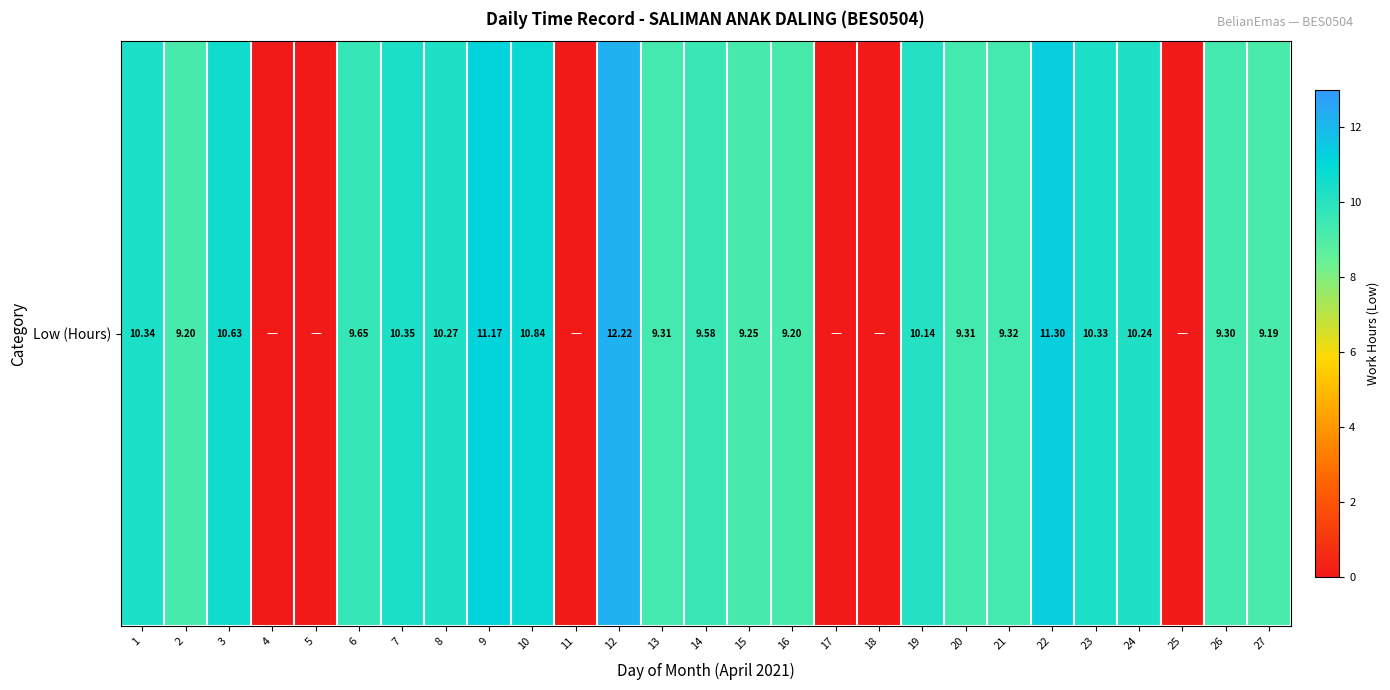

Is it true that the value at 17 is 0.0?

True